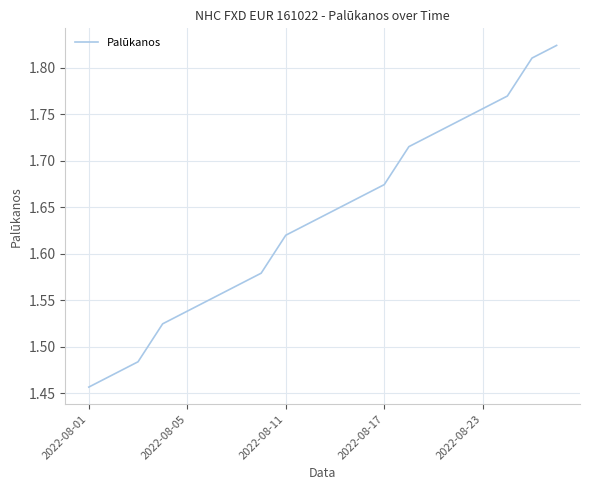

What is the difference between the maximum and second lowest values?

0.4